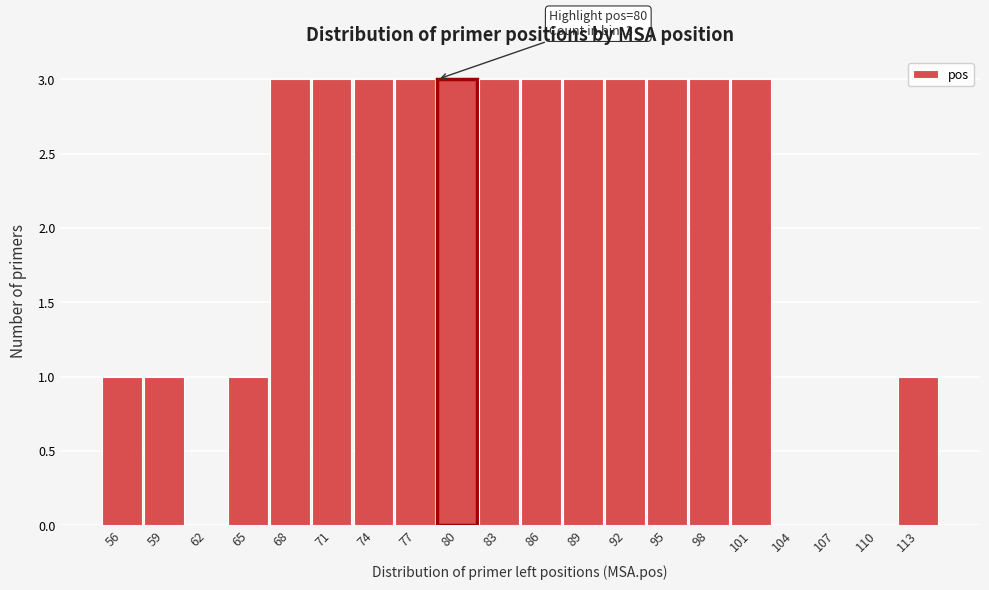

Reading right to left, transcribe all the data shown in this chart.

113=1	110=0	107=0	104=0	101=3	98=3	95=3	92=3	89=3	86=3	83=3	80=3	77=3	74=3	71=3	68=3	65=1	62=0	59=1	56=1